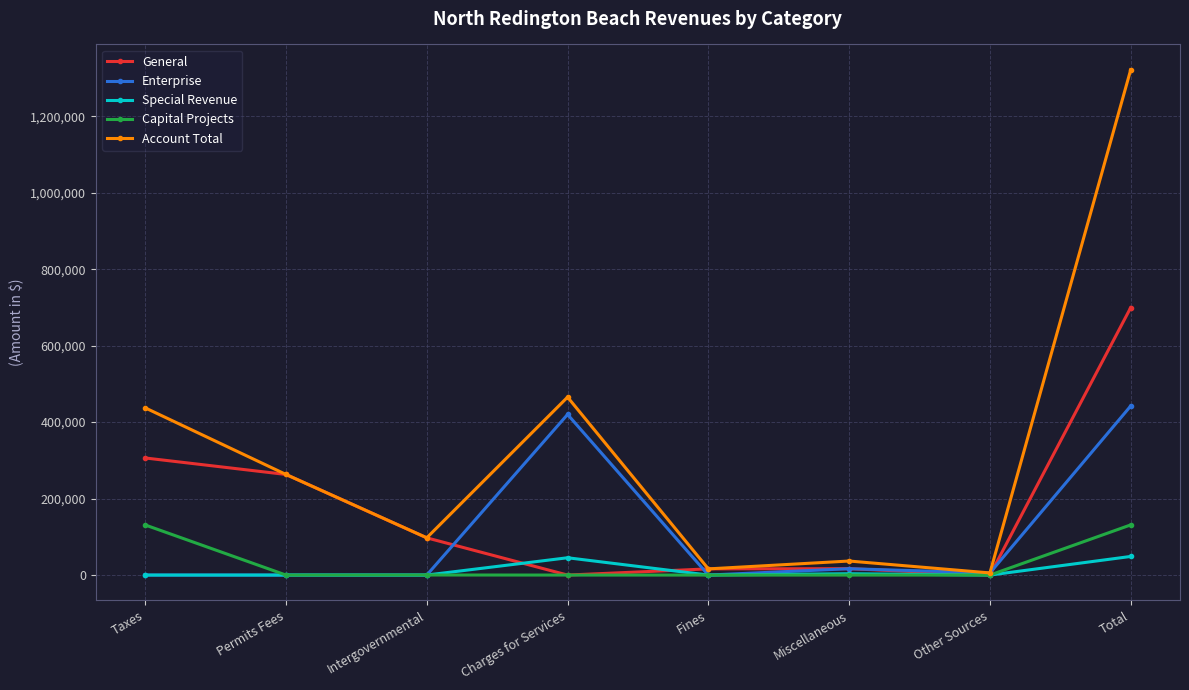

Rank the series by their maximum value, from lowest to highest.

Special Revenue, Capital Projects, Enterprise, General, Account Total